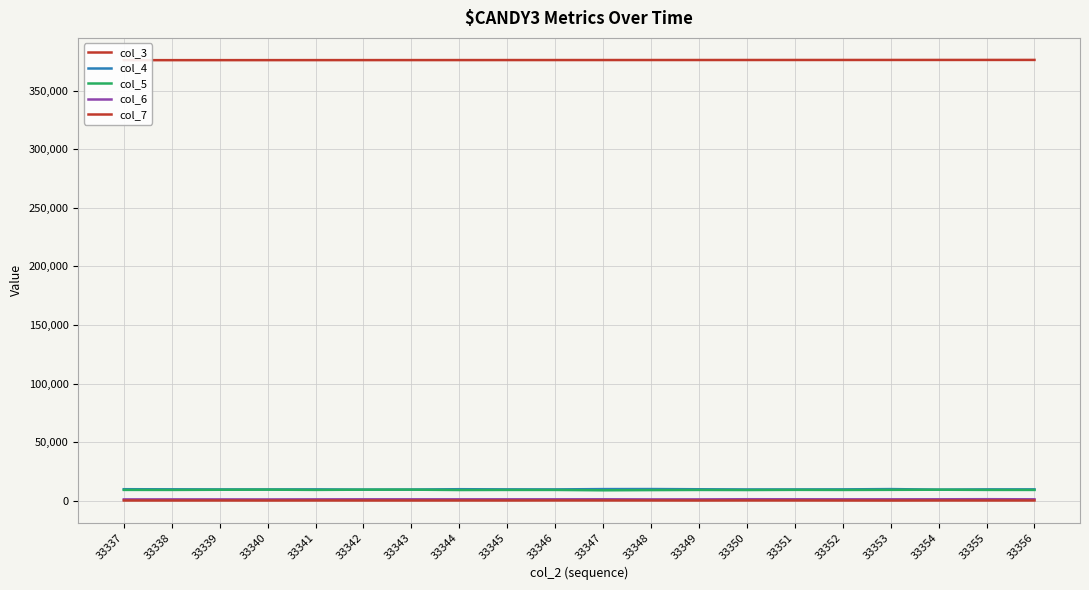

What are all the series names shown in the legend?

col_3, col_4, col_5, col_6, col_7